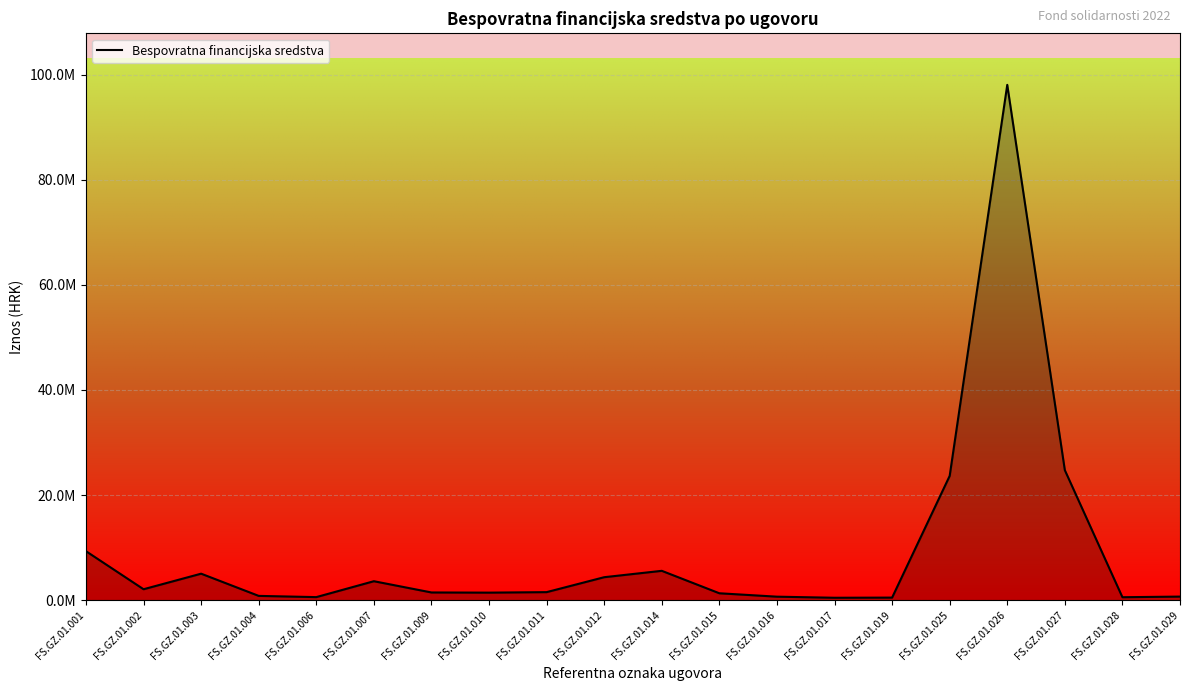

What is the difference between the maximum and minimum values?

97611222.8